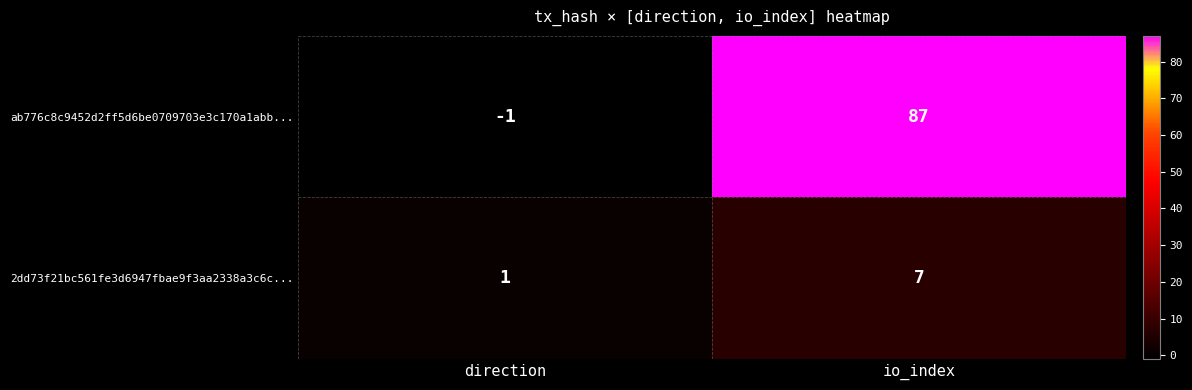

Is it true that 2dd73f21bc561fe3d6947fbae9f3aa2338a3c6c... equals 12 at io_index?

False